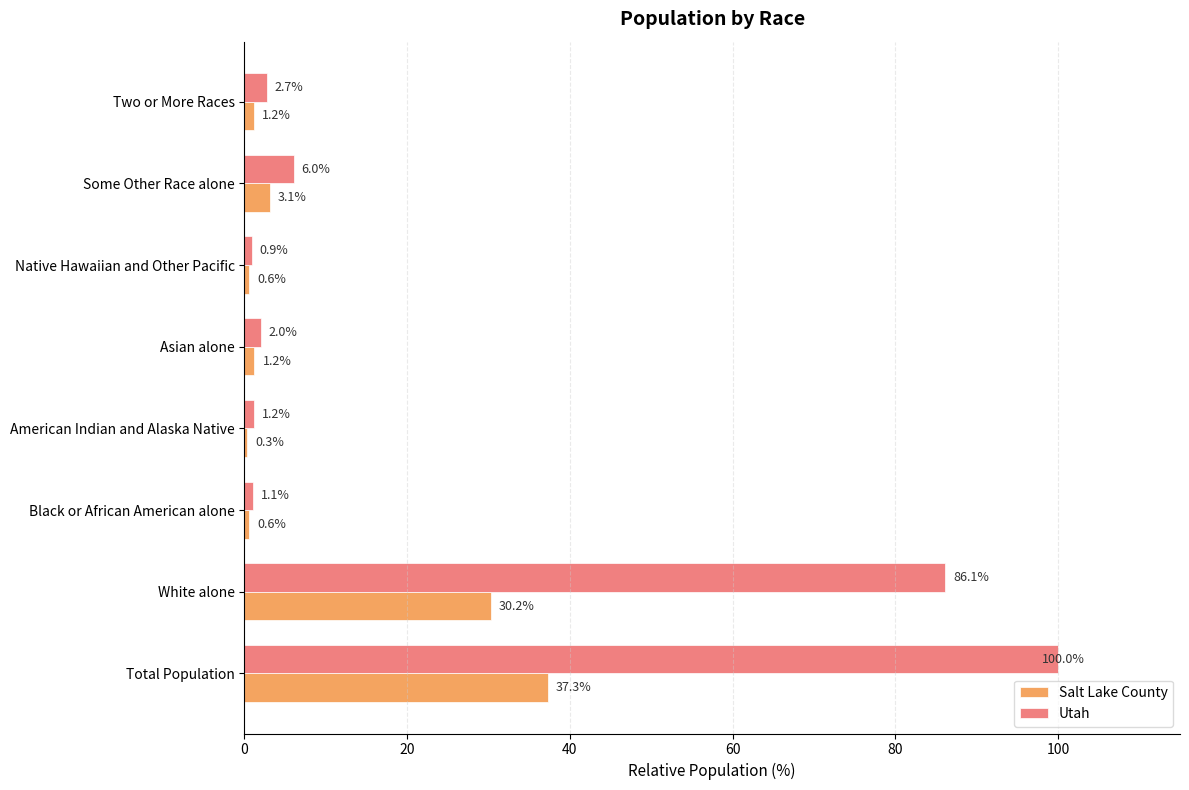

Where is Salt Lake County nearest to the value 18?

White alone